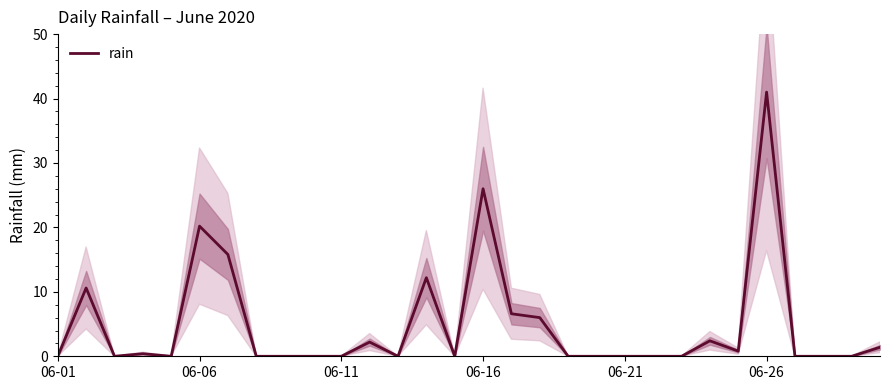

What is the change in value from 12 to 13?

+12.2